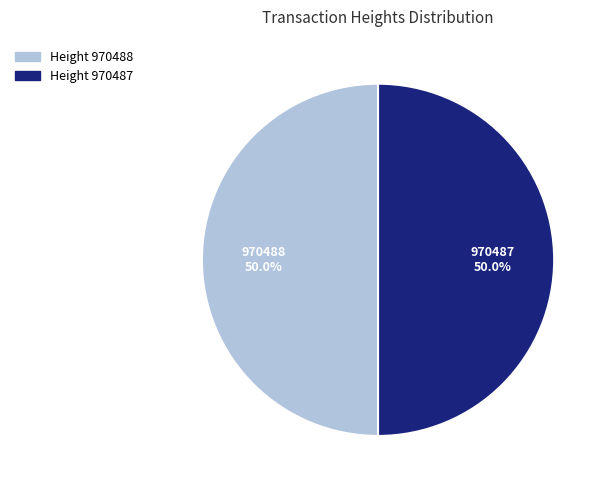

Approximately how many times larger is the value at 970487 compared to 970488?

1.0